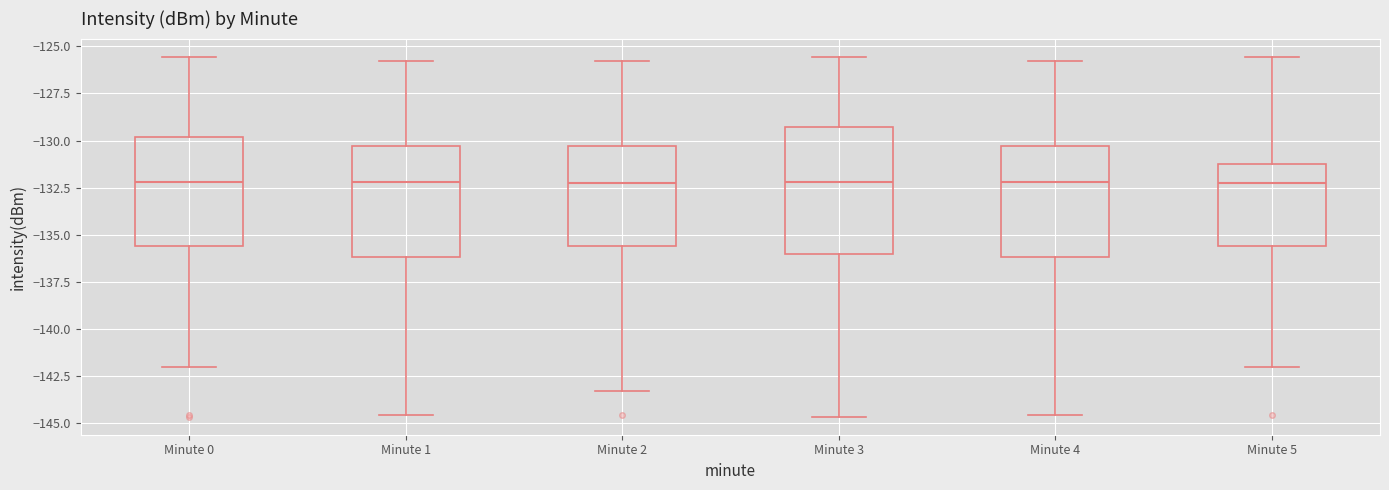

Reading left to right, read every box against the y-axis: the position of its median line, the range the box covers, and the ends of its whiskers. The values are not printed on the chart, so give them approximately, as read against the axis.

Minute 0: median -132.0, box -135.5 to -130.0, whiskers -142.0 to -125.5
Minute 1: median -132.0, box -136.0 to -130.5, whiskers -144.5 to -126.0
Minute 2: median -132.5, box -135.5 to -130.5, whiskers -143.5 to -126.0
Minute 3: median -132.0, box -136.0 to -129.5, whiskers -144.5 to -125.5
Minute 4: median -132.0, box -136.0 to -130.5, whiskers -144.5 to -126.0
Minute 5: median -132.5, box -135.5 to -131.5, whiskers -142.0 to -125.5